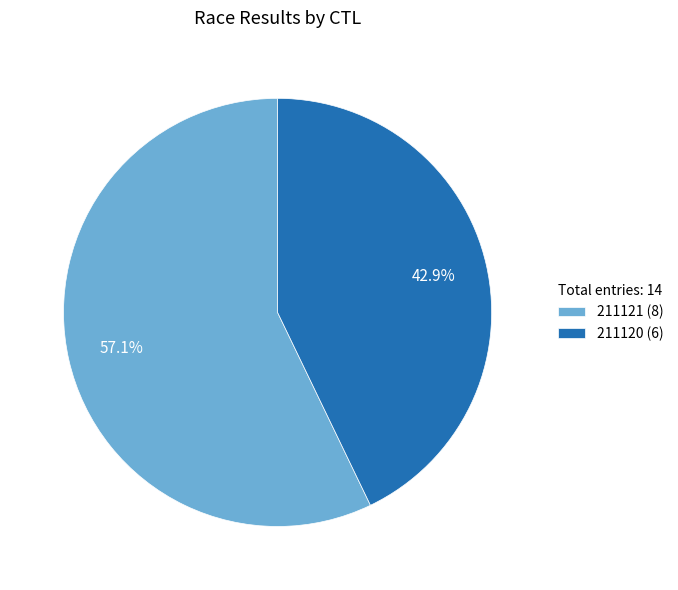

Approximately how many times larger is the value at 211121 (8) compared to 211120 (6)?

1.3